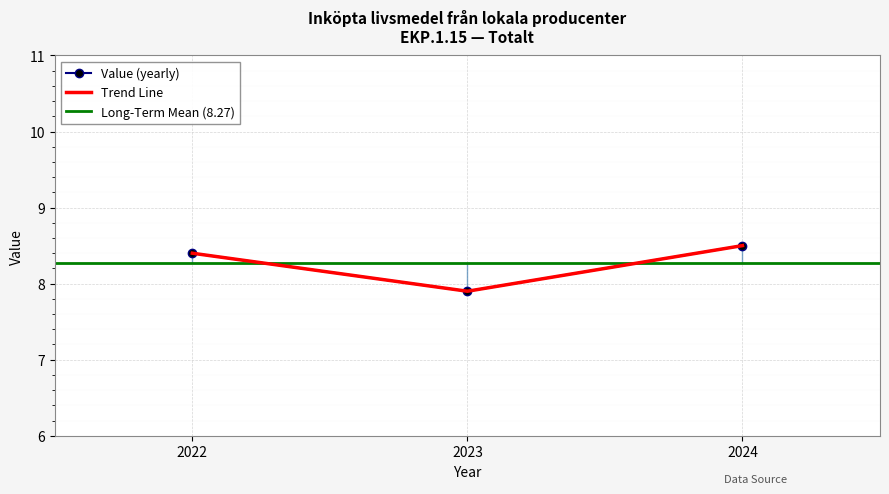

Reading left to right, list all the values displayed in this chart.

8.4	7.9	8.5